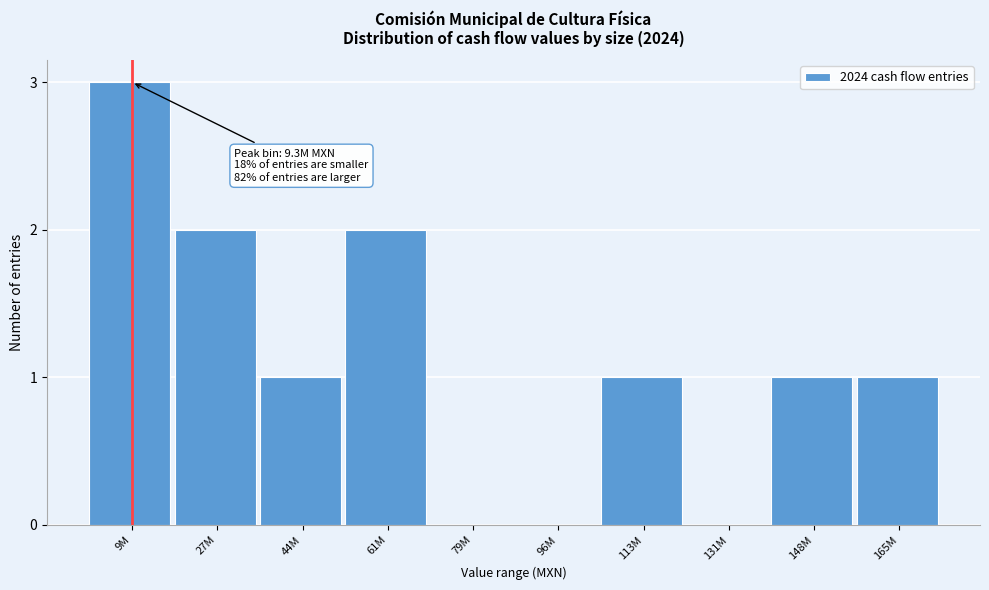

Reading left to right, extract all data points from this chart.

9M=3	27M=2	44M=1	61M=2	79M=0	96M=0	113M=1	131M=0	148M=1	165M=1